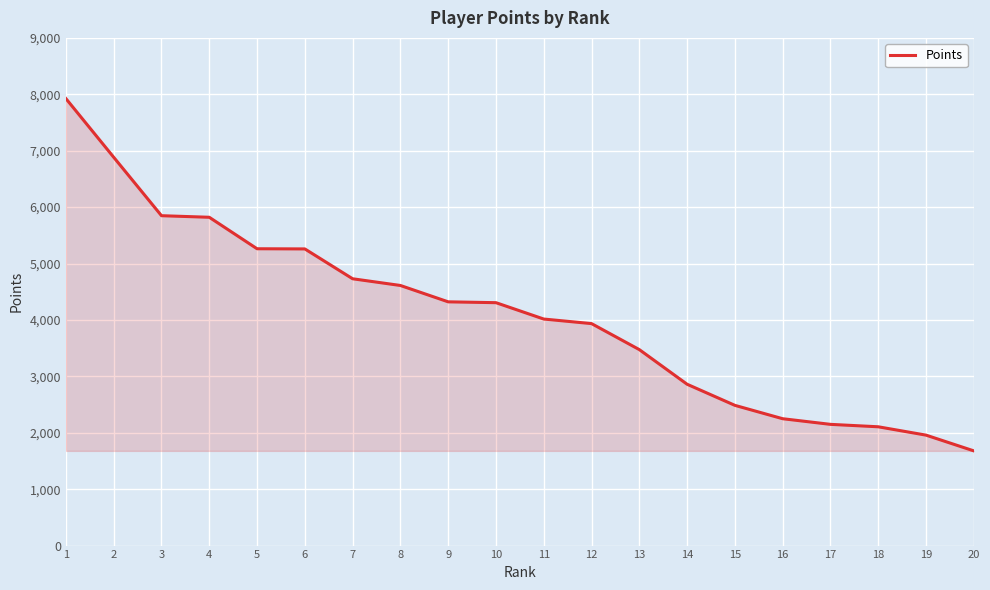

Between 7 and 10, which is larger?

7